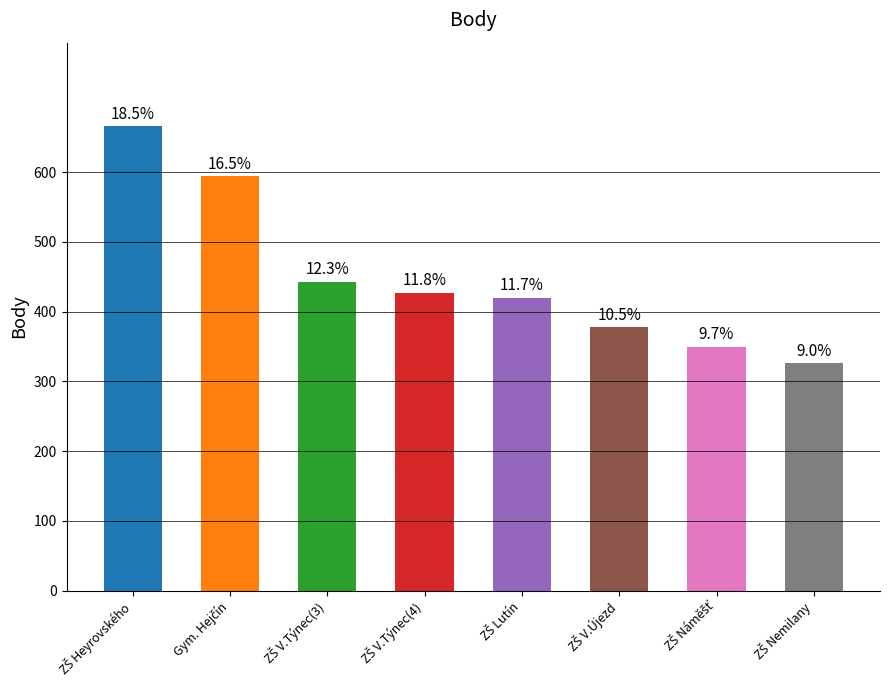

The chart shows a value of 378 at ZŠ V.Újezd. True or false?

True